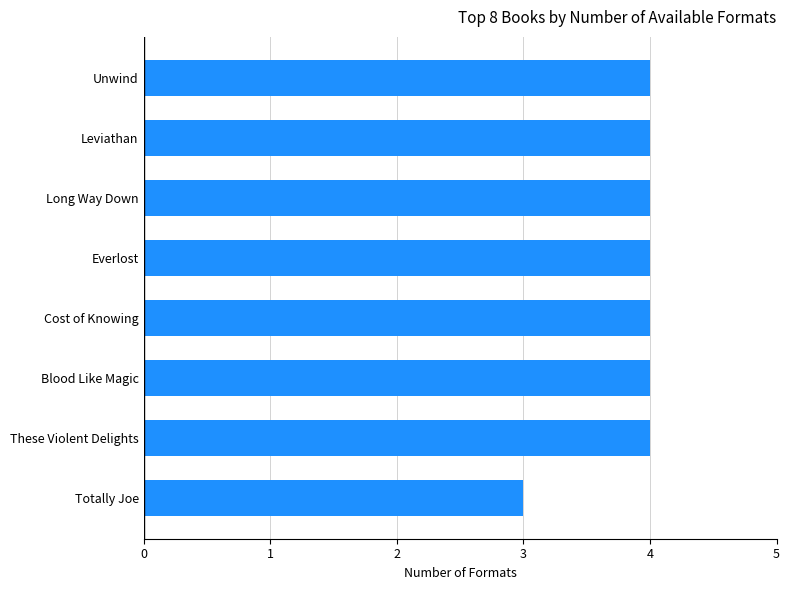

The chart shows a value of 2 at Long Way Down. True or false?

False